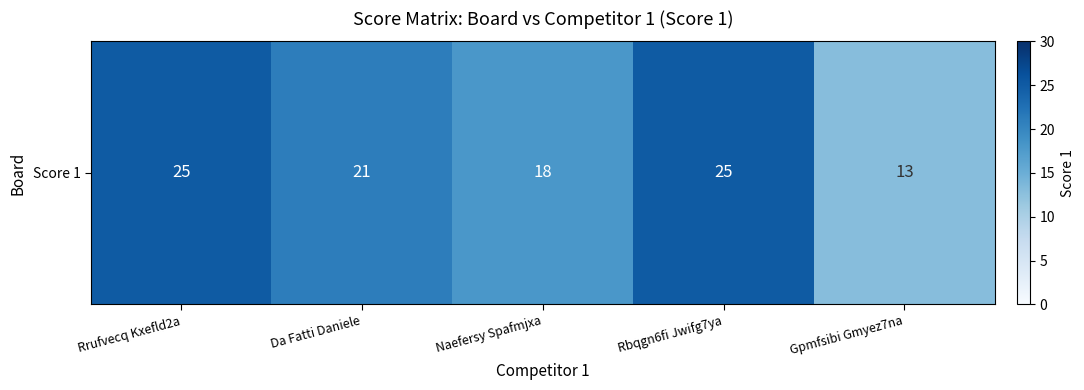

Reading right to left, extract all data points from this chart.

13	25	18	21	25